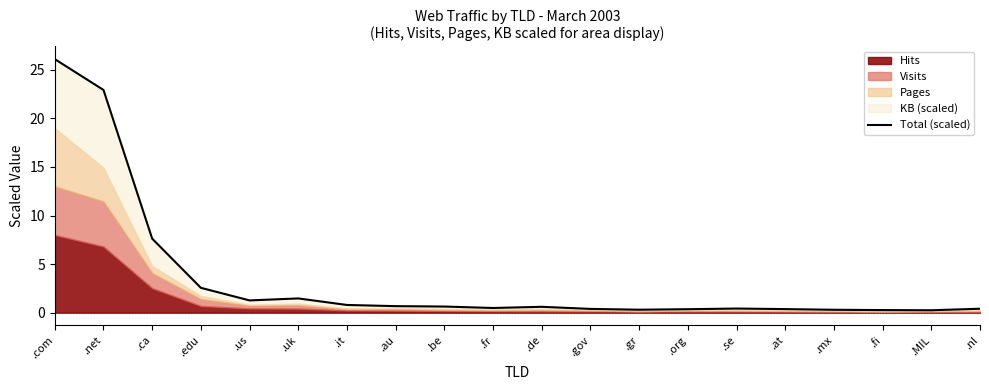

Where is the data nearest to the value 13?

.ca